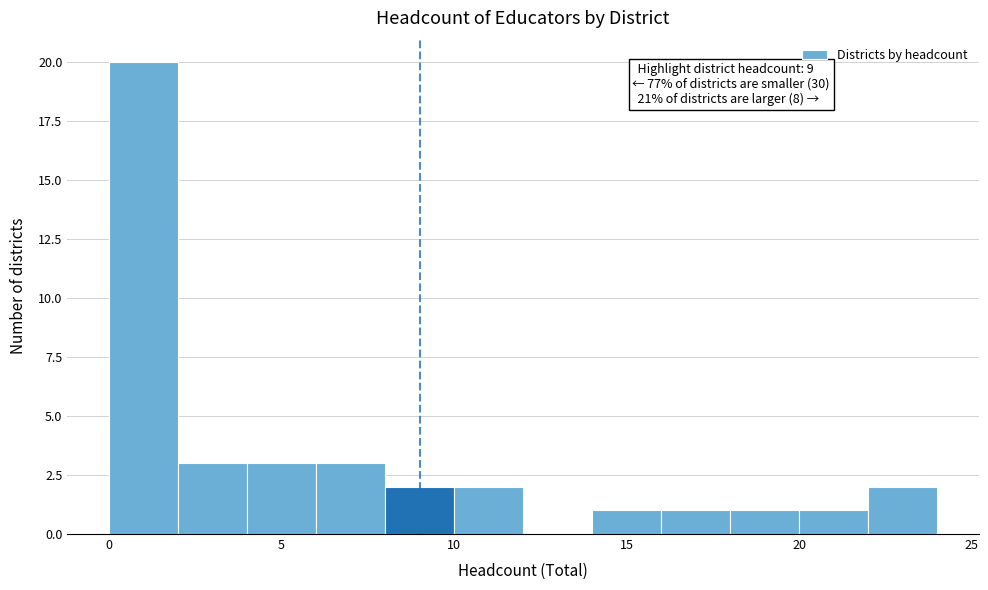

Which range on the x-axis has the tallest bar?

0 to 2